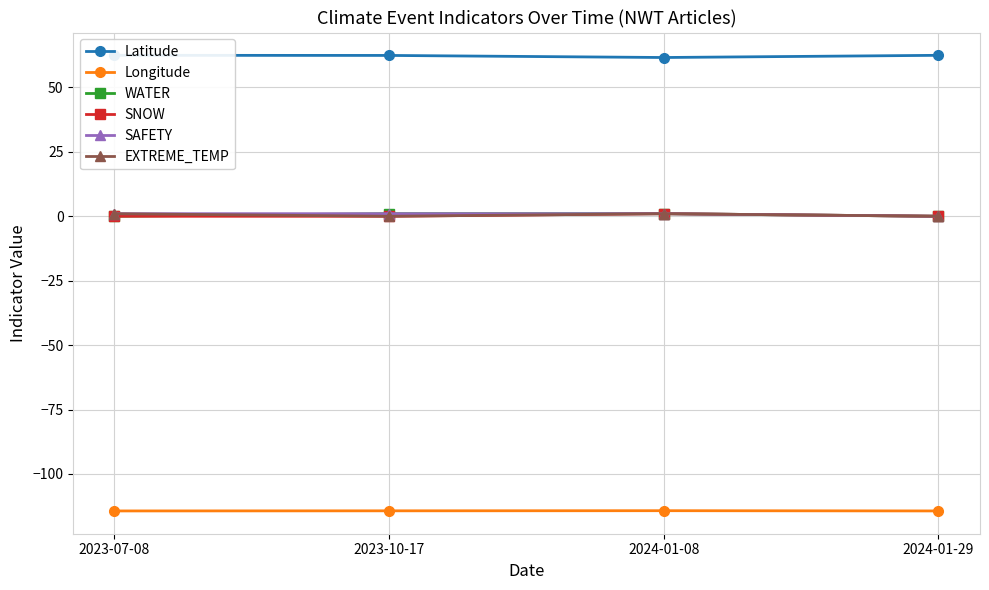

Is the value of SNOW at 2023-10-17 greater than the value of SAFETY at 2024-01-08?

No